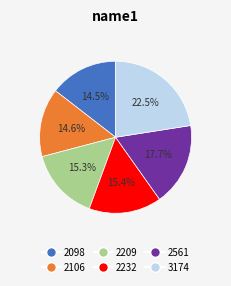

To the nearest percent, what percentage of the pie is 2561?

18%